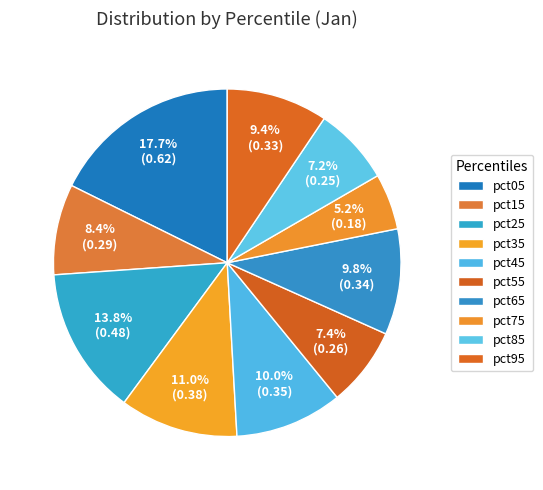

To the nearest percent, what is the difference between the largest and smallest slice percentages?

12%